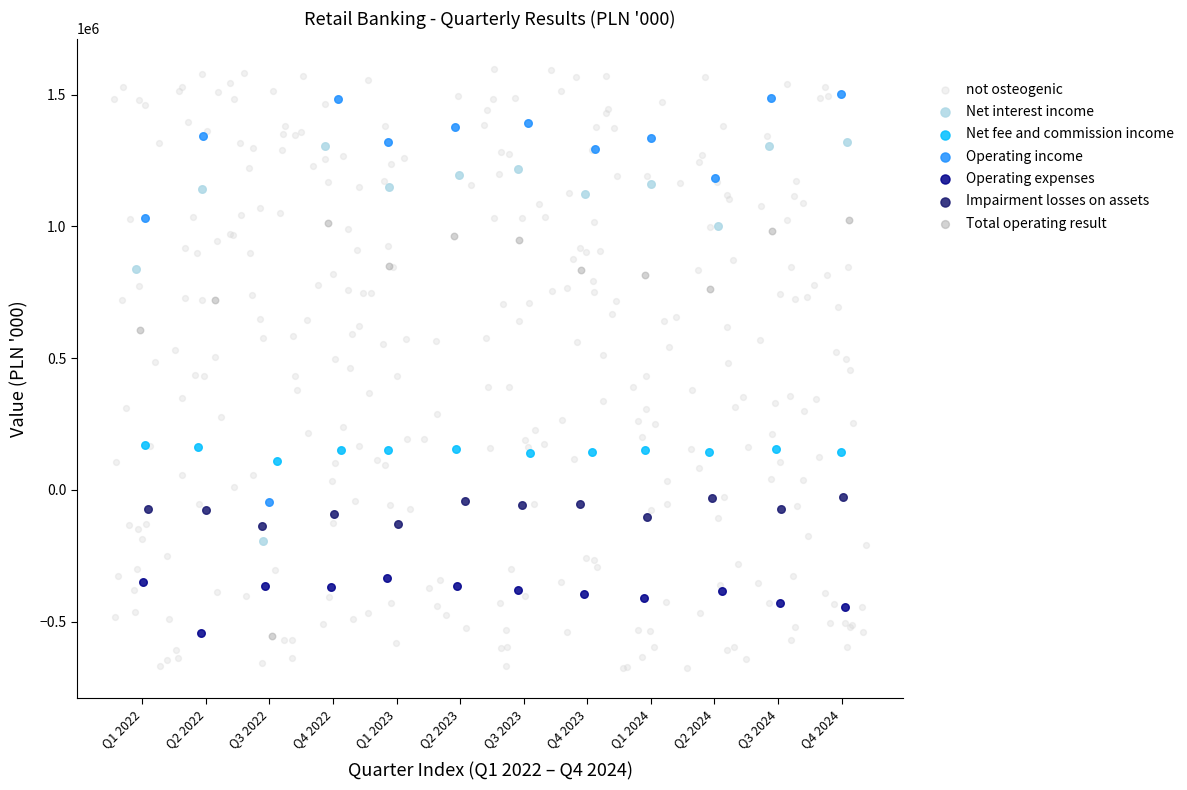

Which series has the largest Y range (max minus min)?

not osteogenic